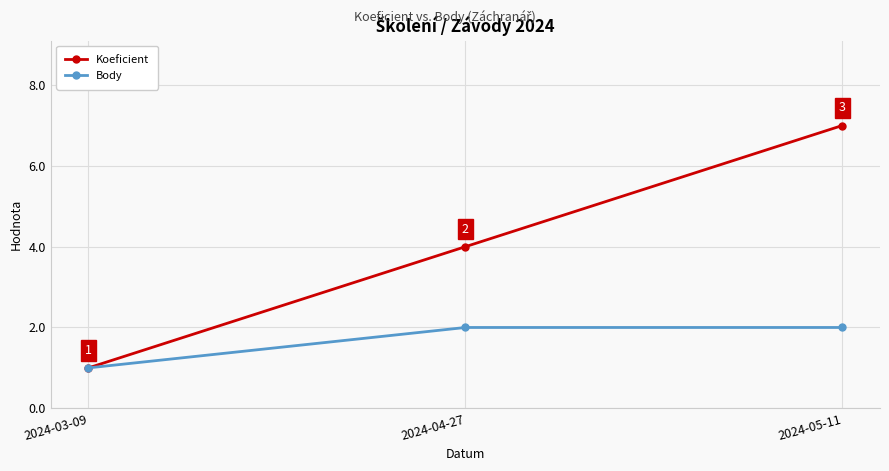

What is the difference between the maximum and minimum values in the Koeficient series?

6